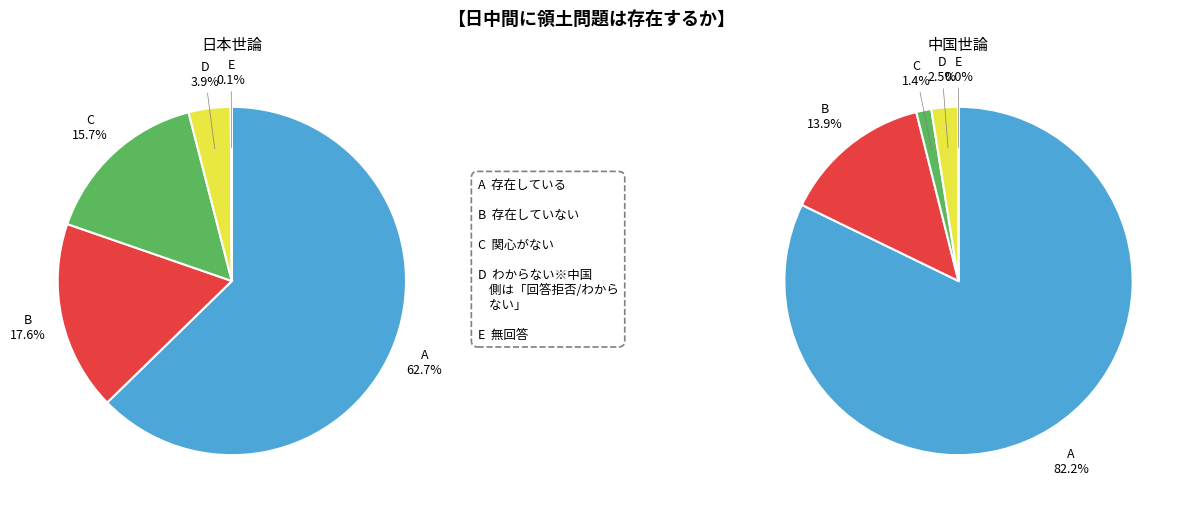

Is the sum of 15 and 19 greater than half?

No